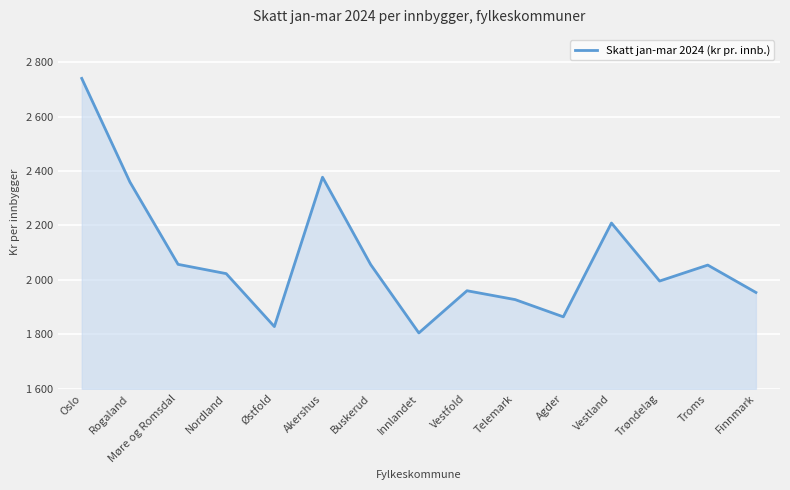

What is the approximate value at Agder?

1864.3